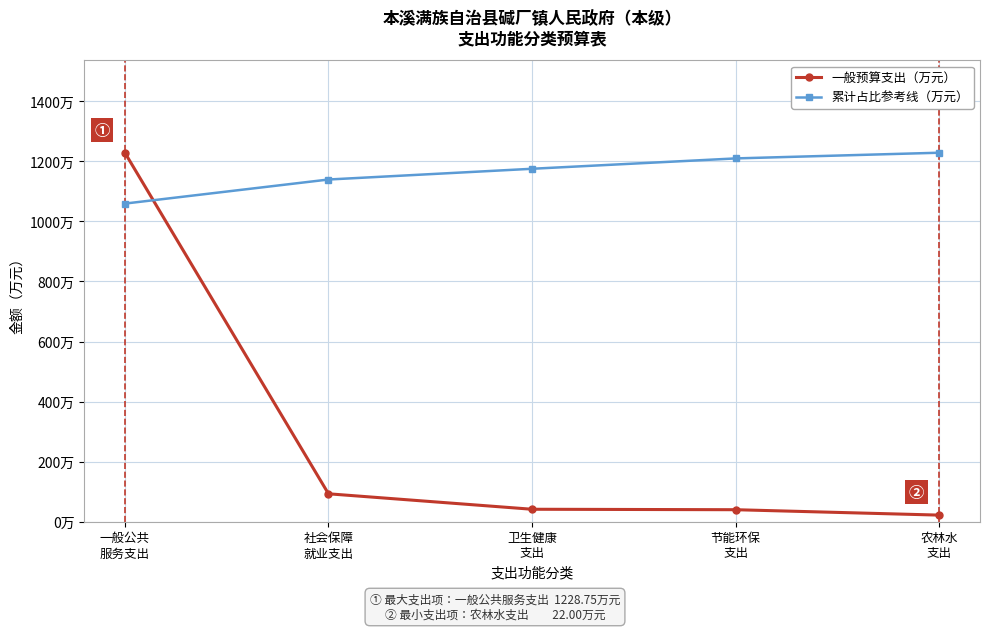

What is the label of the 5th point from the left?

农林水
支出